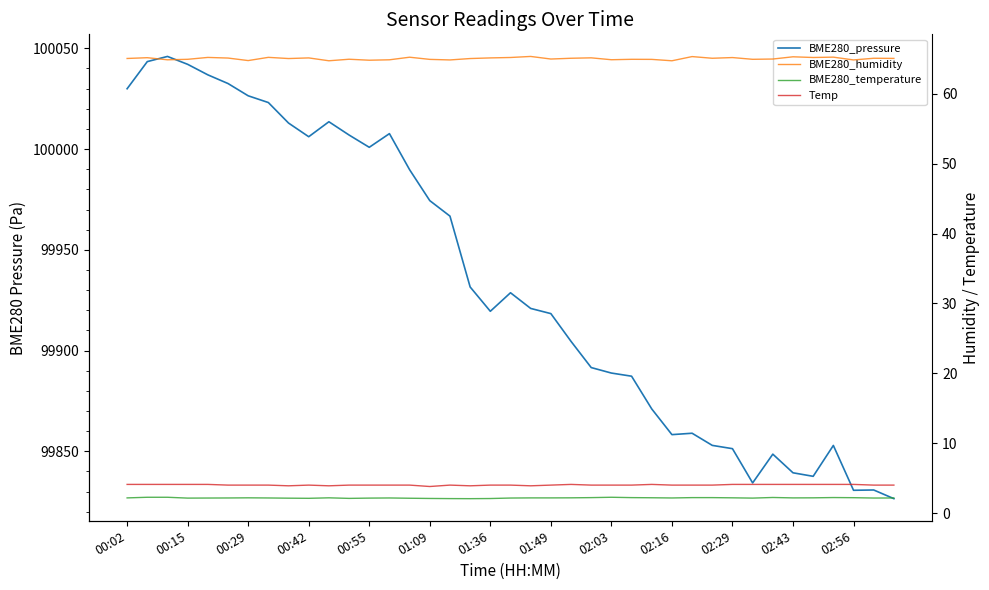

At which category does BME280_temperature reach its first local peak?

00:29